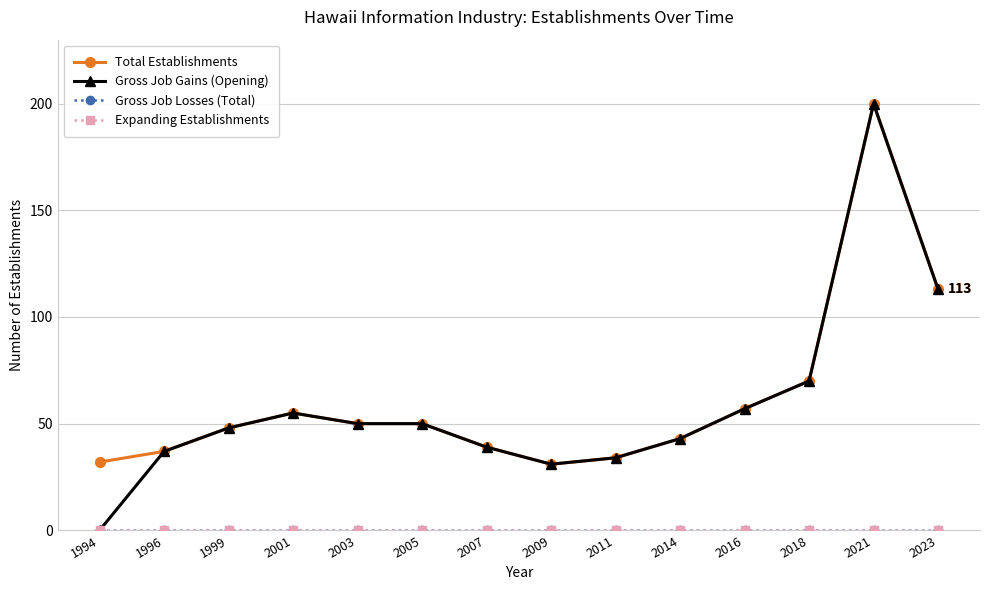

True or false: Total Establishments and Gross Job Gains (Opening) intersect in this chart.

False